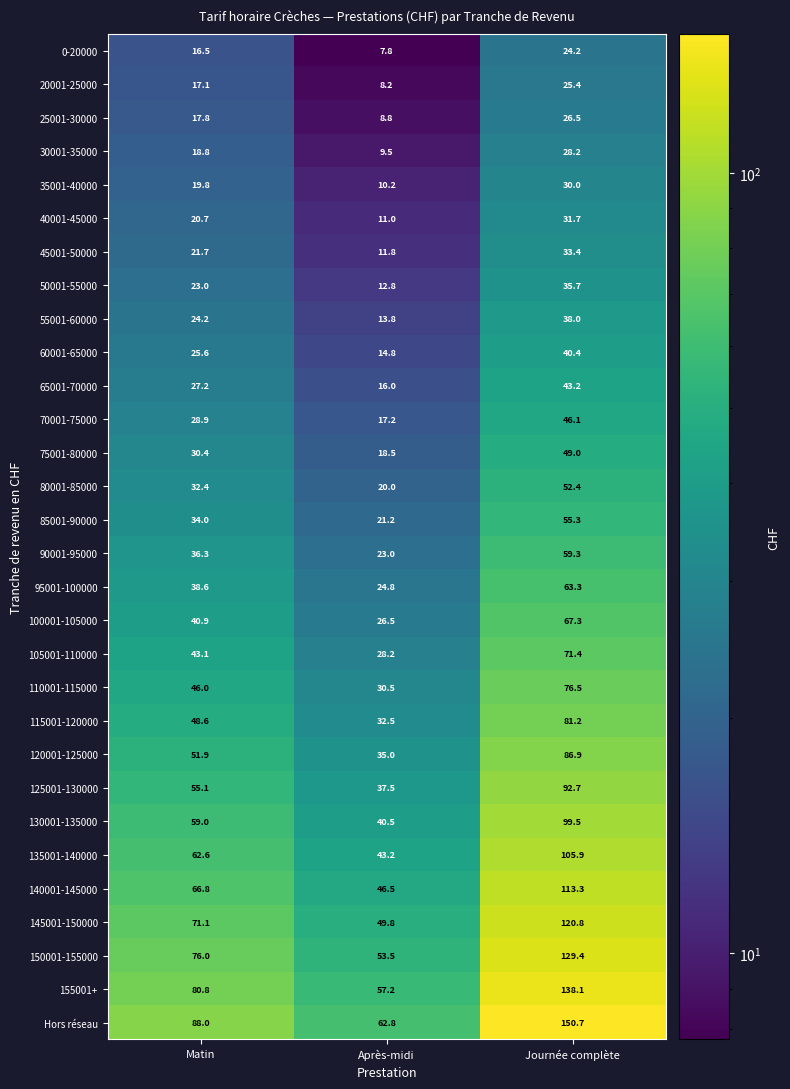

Which label corresponds to the largest value in the chart?

Journée complète